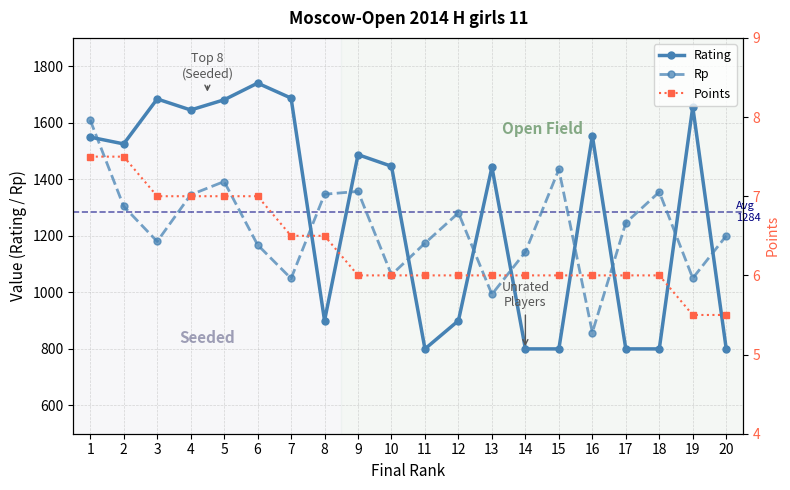

What are all the series names shown in the legend?

Rating, Rp, Points